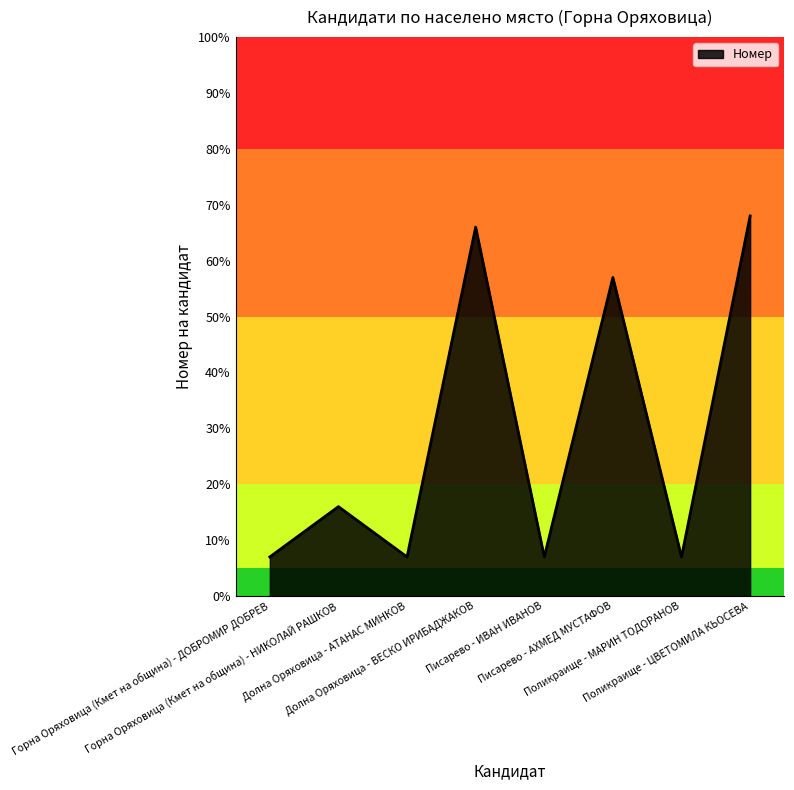

Reading right to left, what are all the values shown in this chart?

Поликраище - ЦВЕТОМИЛА КЬОСЕВА=68	Поликраище - МАРИН ТОДОРАНОВ=7	Писарево - АХМЕД МУСТАФОВ=57	Писарево - ИВАН ИВАНОВ=7	Долна Оряховица - ВЕСКО ИРИБАДЖАКОВ=66	Долна Оряховица - АТАНАС МИНКОВ=7	Горна Оряховица (Кмет на община) - НИКОЛАЙ РАШКОВ=16	Горна Оряховица (Кмет на община) - ДОБРОМИР ДОБРЕВ=7